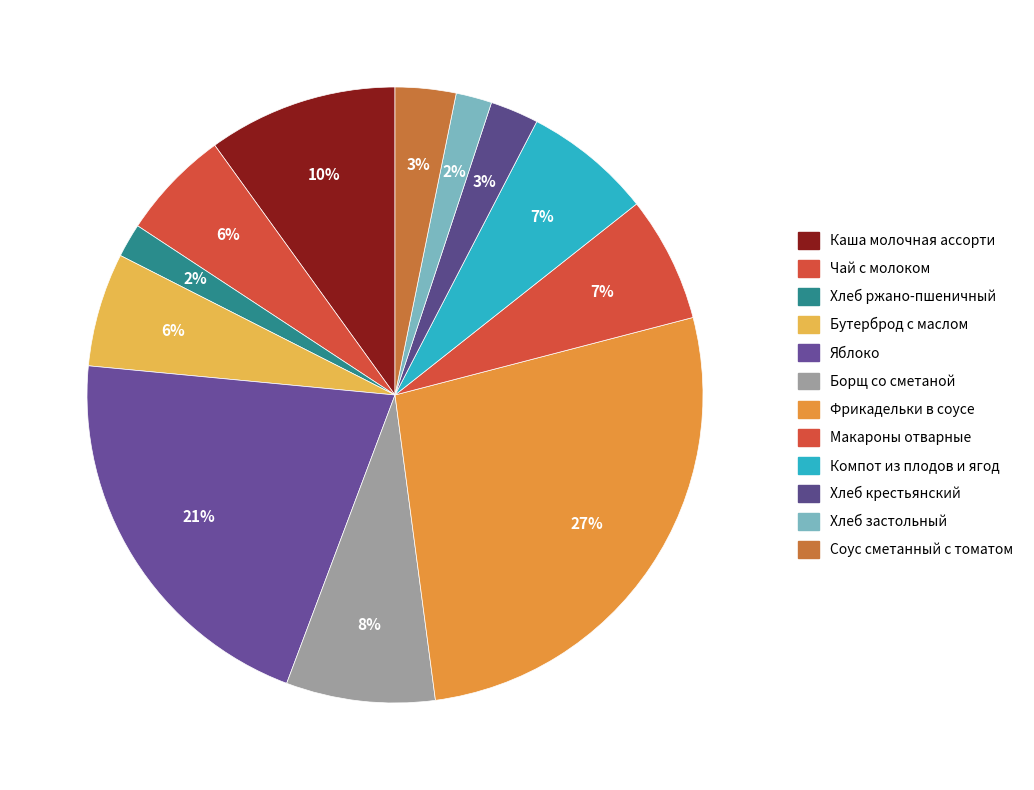

Do Каша молочная ассорти and Соус сметанный с томатом together represent more than half of the pie?

No